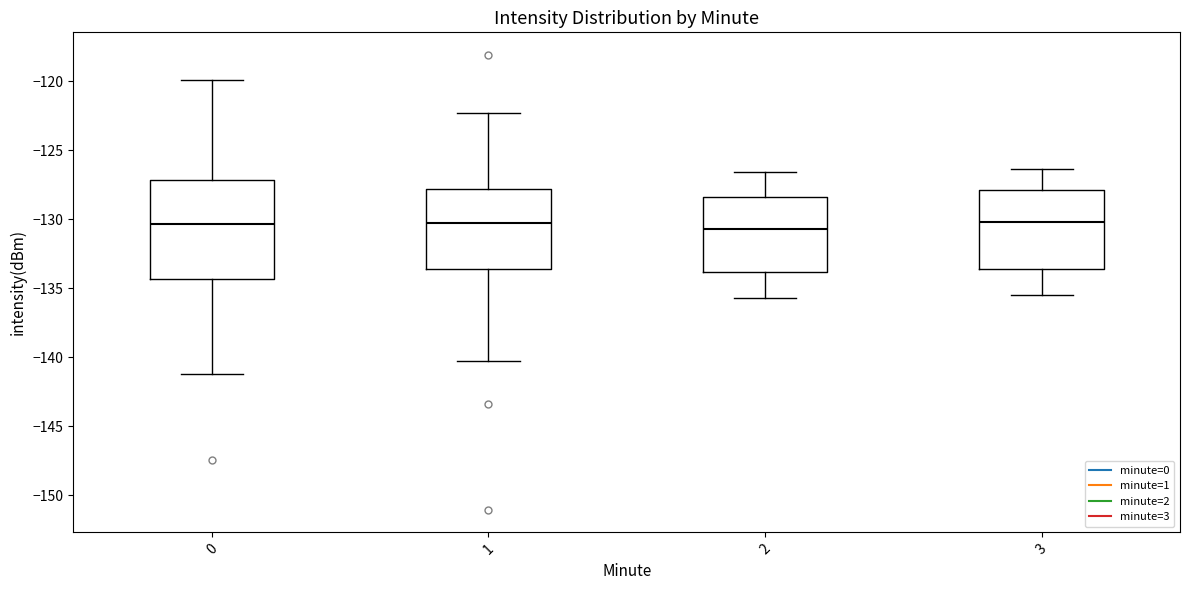

Reading left to right, transcribe this box plot: for each box, give where its median line is, the range the box spans, and where its two whiskers end, as read against the y-axis. The values are not printed on the chart, so give them approximately, as read against the axis.

0: median -130.5, box -134.5 to -127.0, whiskers -141.0 to -120.0
1: median -130.5, box -133.5 to -128.0, whiskers -140.5 to -122.5
2: median -130.5, box -134.0 to -128.5, whiskers -135.5 to -126.5
3: median -130.0, box -133.5 to -128.0, whiskers -135.5 to -126.5